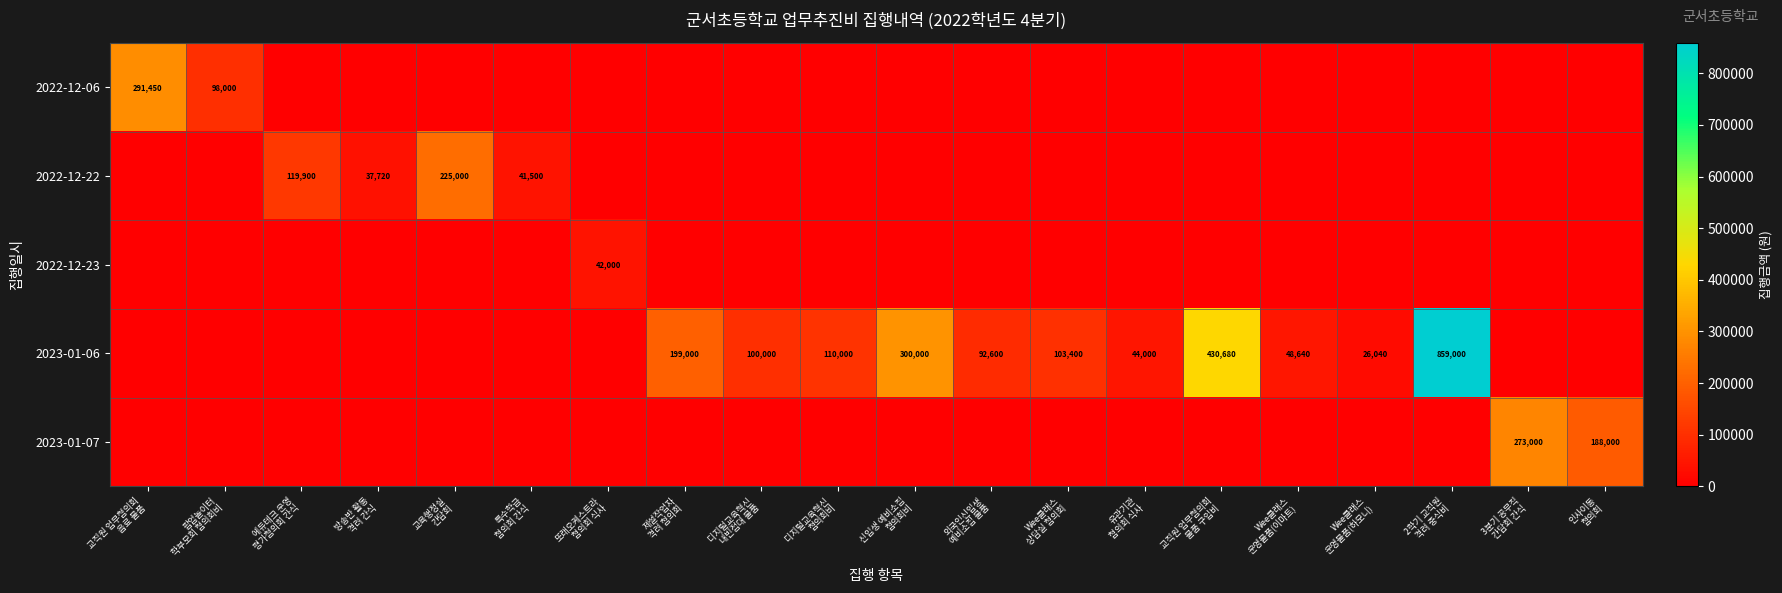

Rank the series by their maximum value, from highest to lowest.

2023-01-06, 2022-12-06, 2023-01-07, 2022-12-22, 2022-12-23